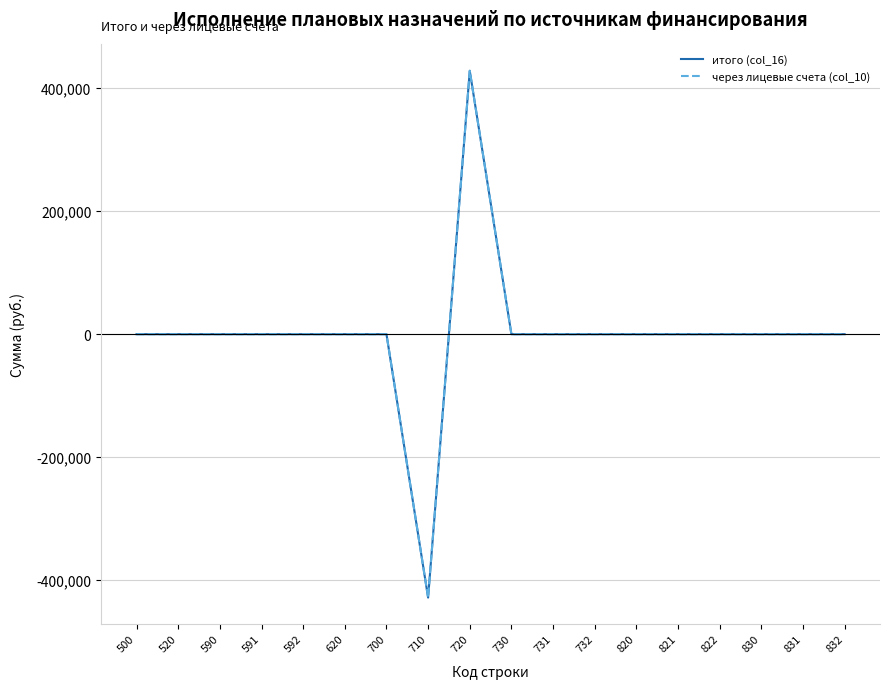

Does the chart display data point markers on the line(s)?

No